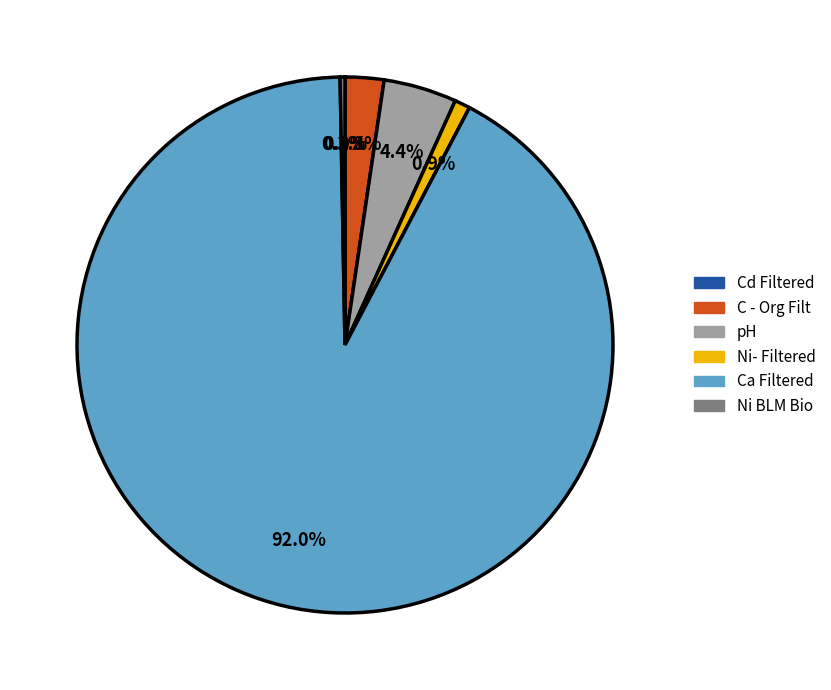

Which category has the biggest portion of the pie?

Ca Filtered